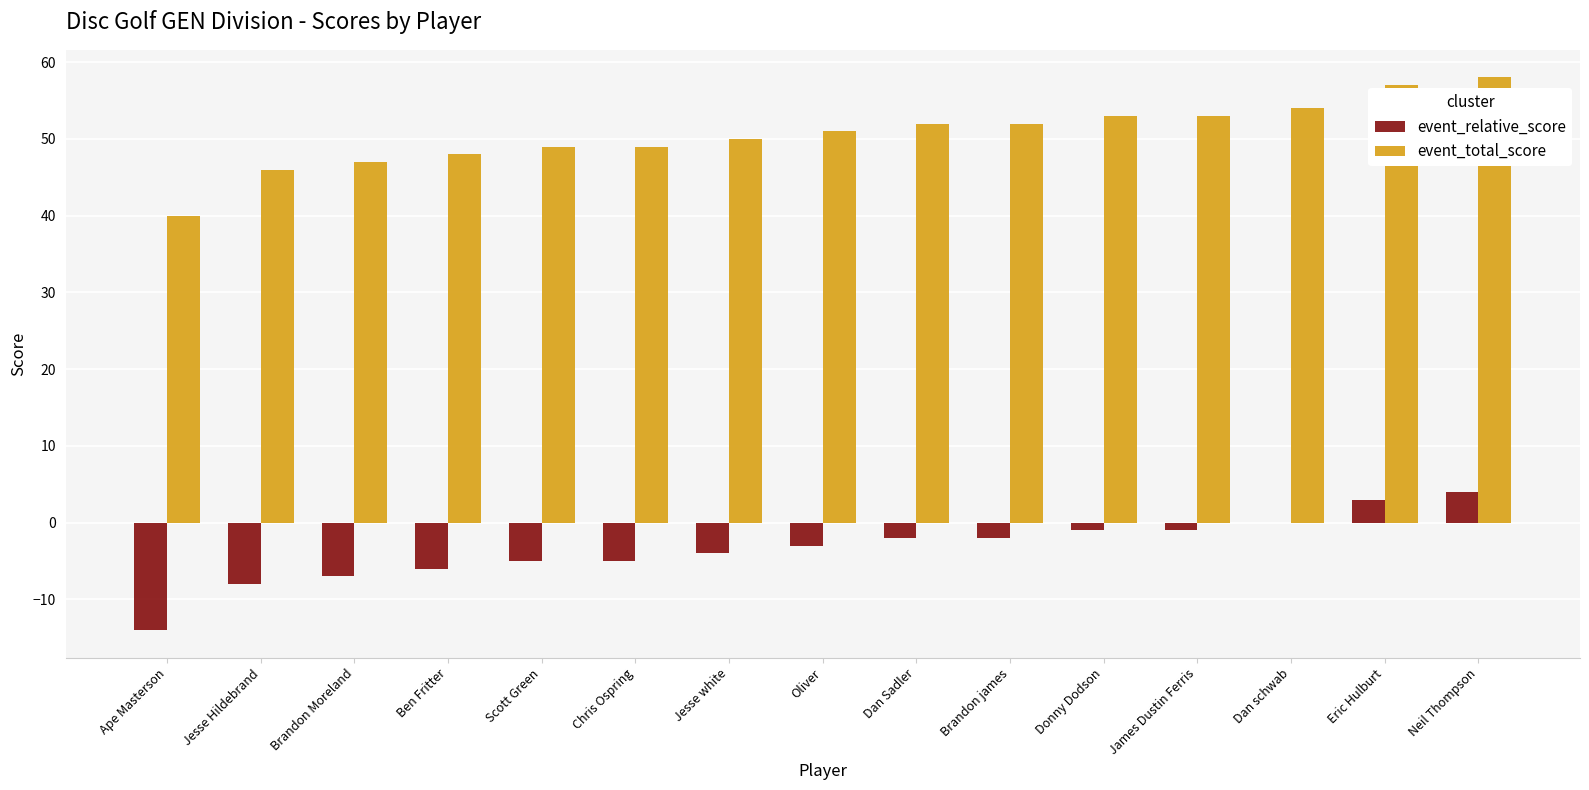

What is the maximum value for event_total_score?

58